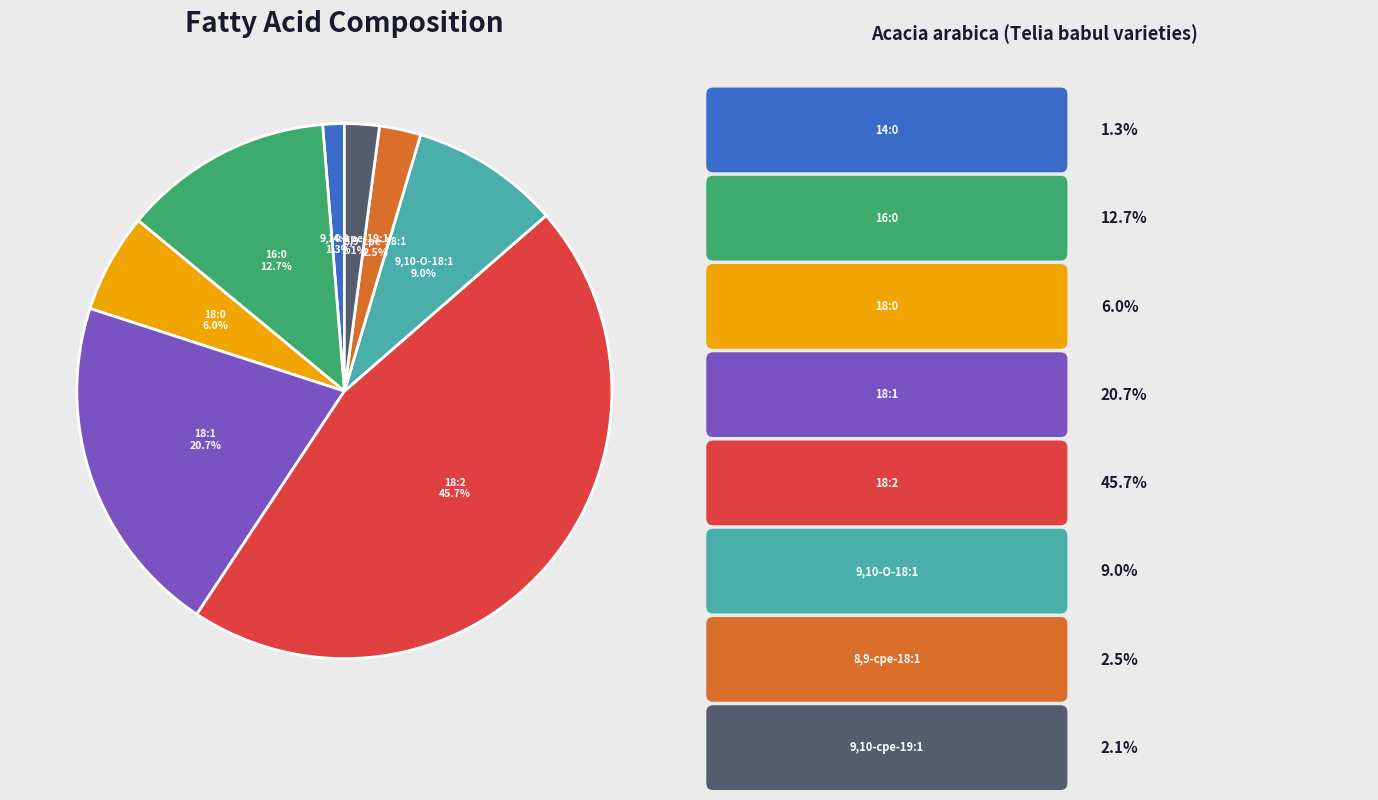

Is there a majority slice in this chart?

No